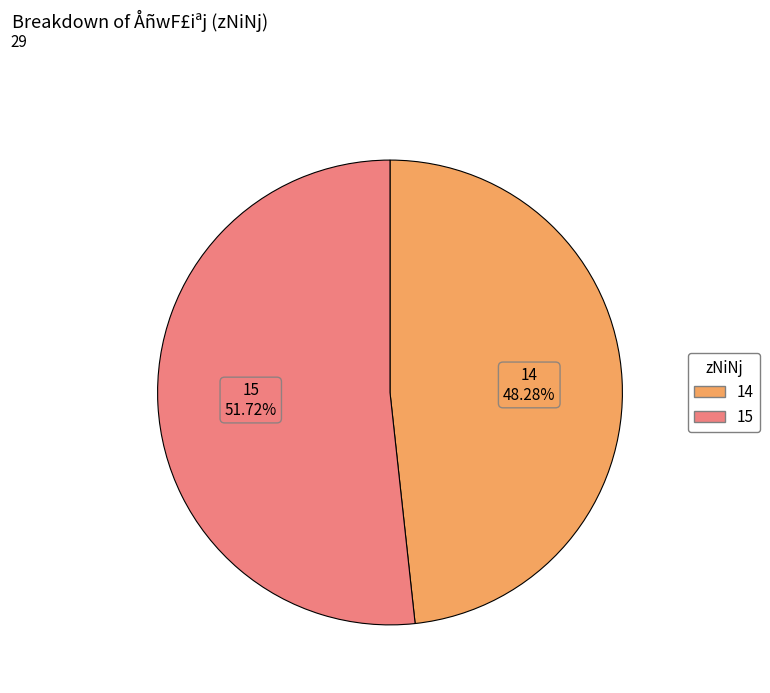

Combined, do 15 and 14 account for over 50%?

Yes